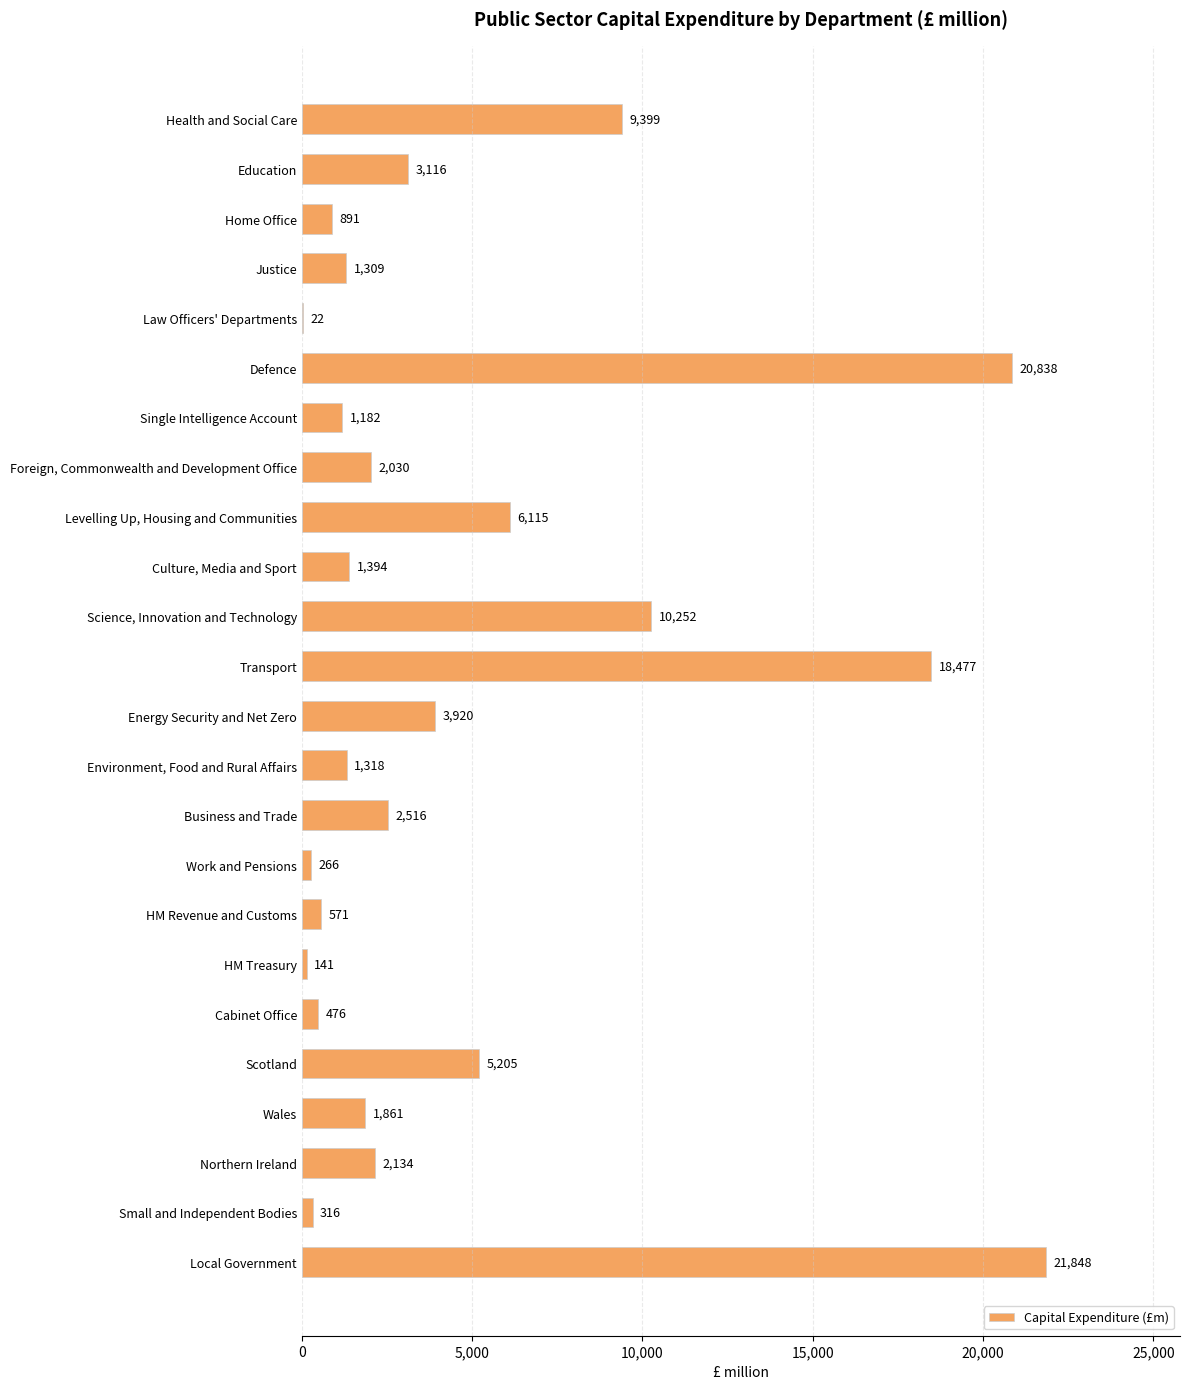

What is the sum of all values?

115597